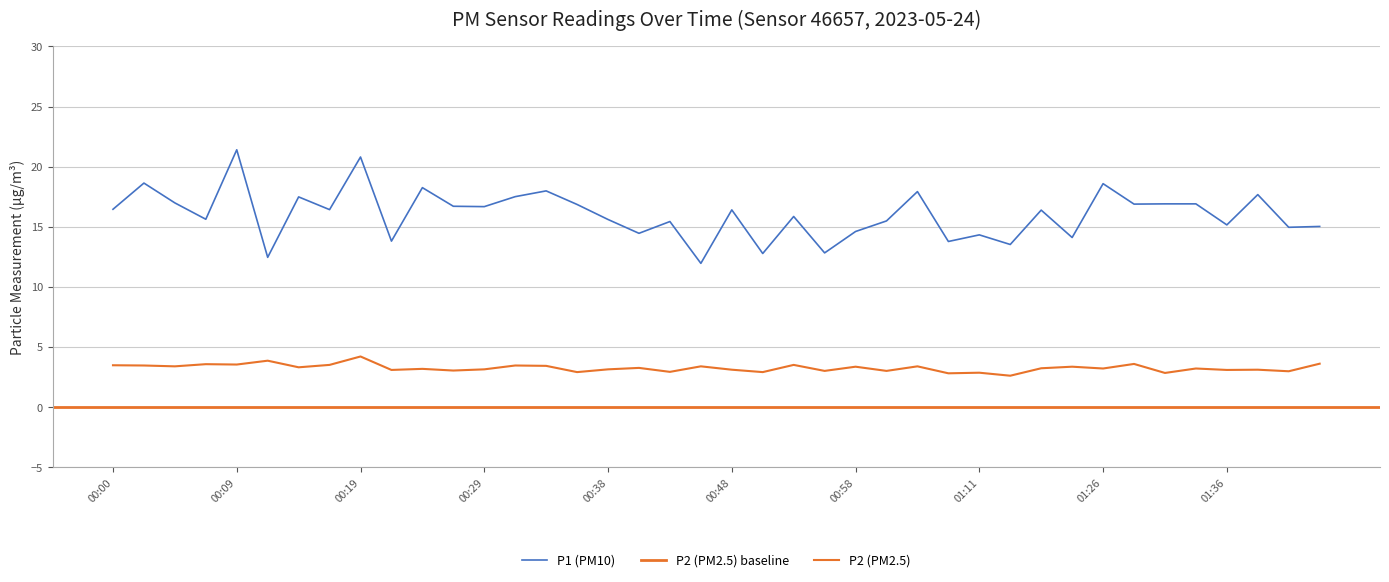

What is the difference between the maximum and minimum values in the P1 series?

9.4